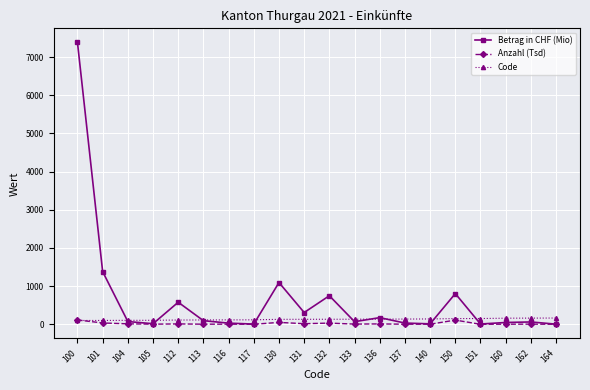

What is the greatest value displayed?

7385.4